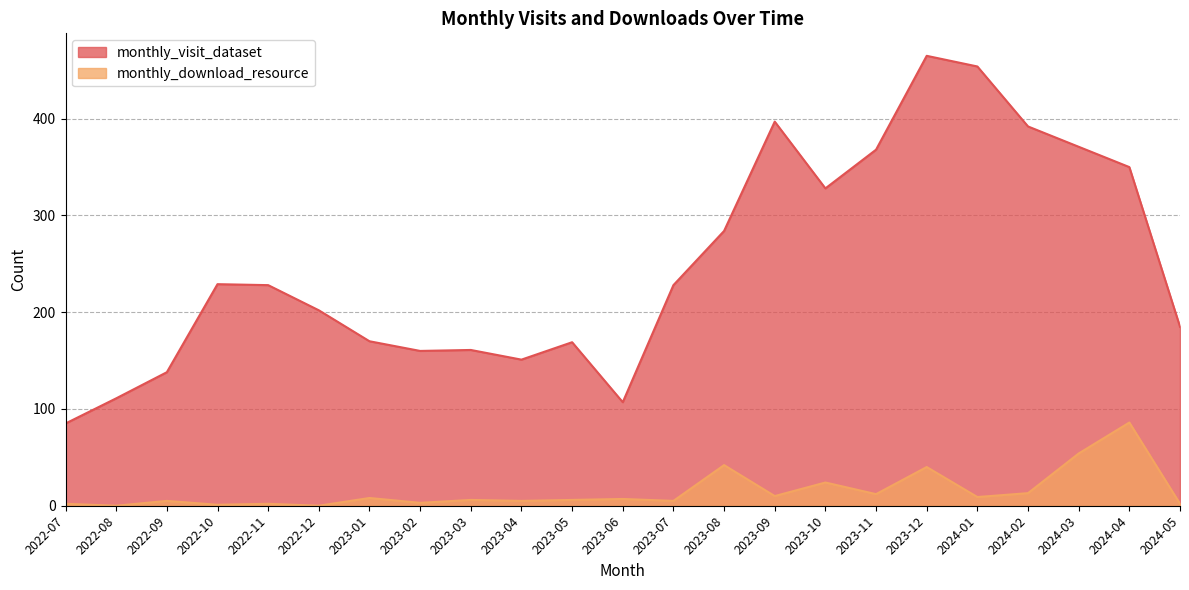

Does the chart display data point markers on the line(s)?

No